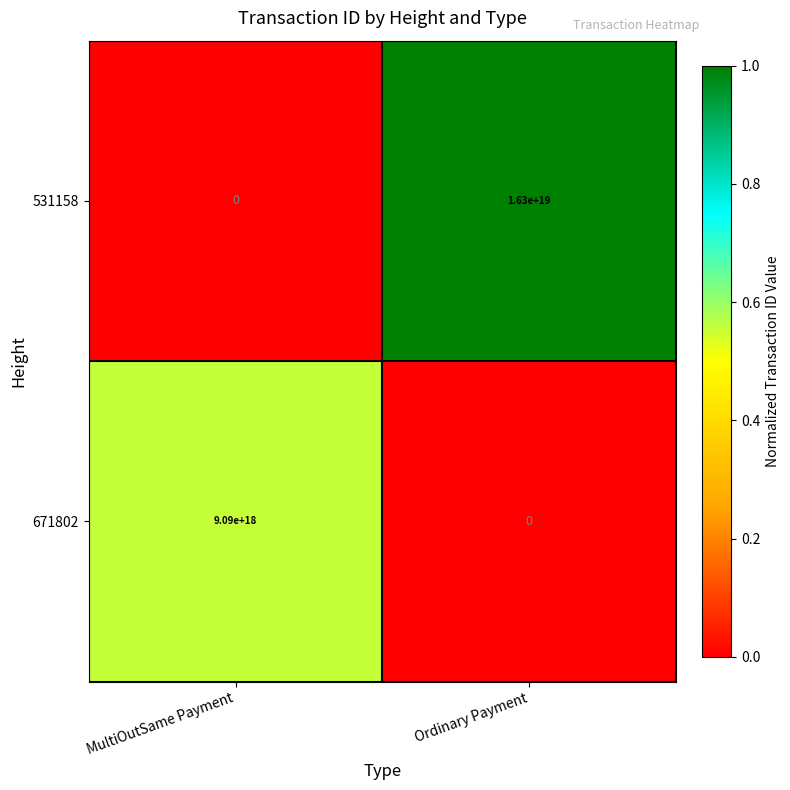

Between MultiOutSame Payment and Ordinary Payment, which series saw the biggest shift?

531158